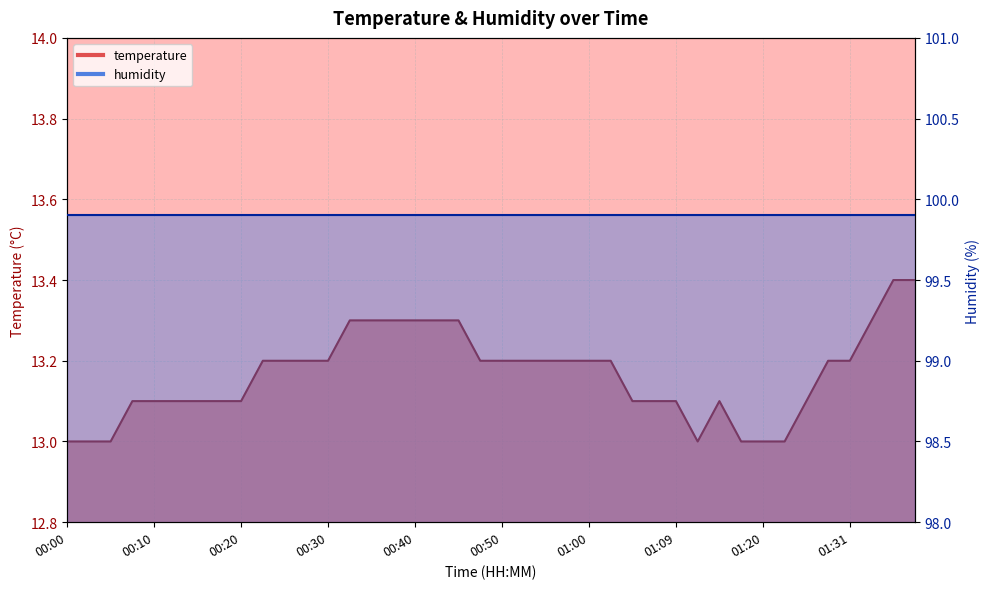

How many data points does each series have?

40